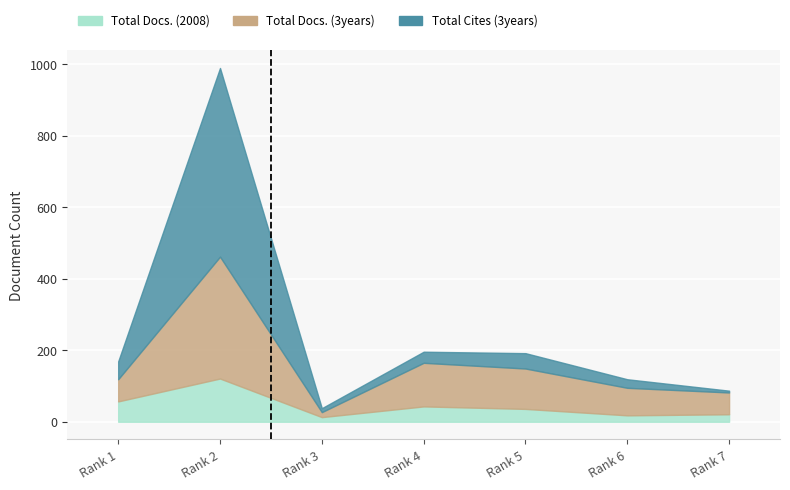

The value of Total Docs. (2008) at Rank 6 is 27. True or false?

False